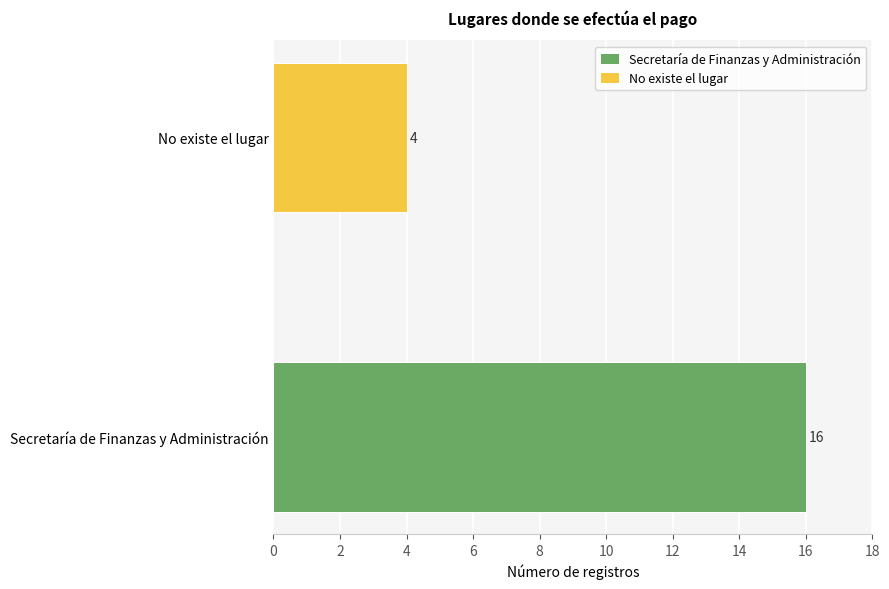

What is the greatest value displayed?

16